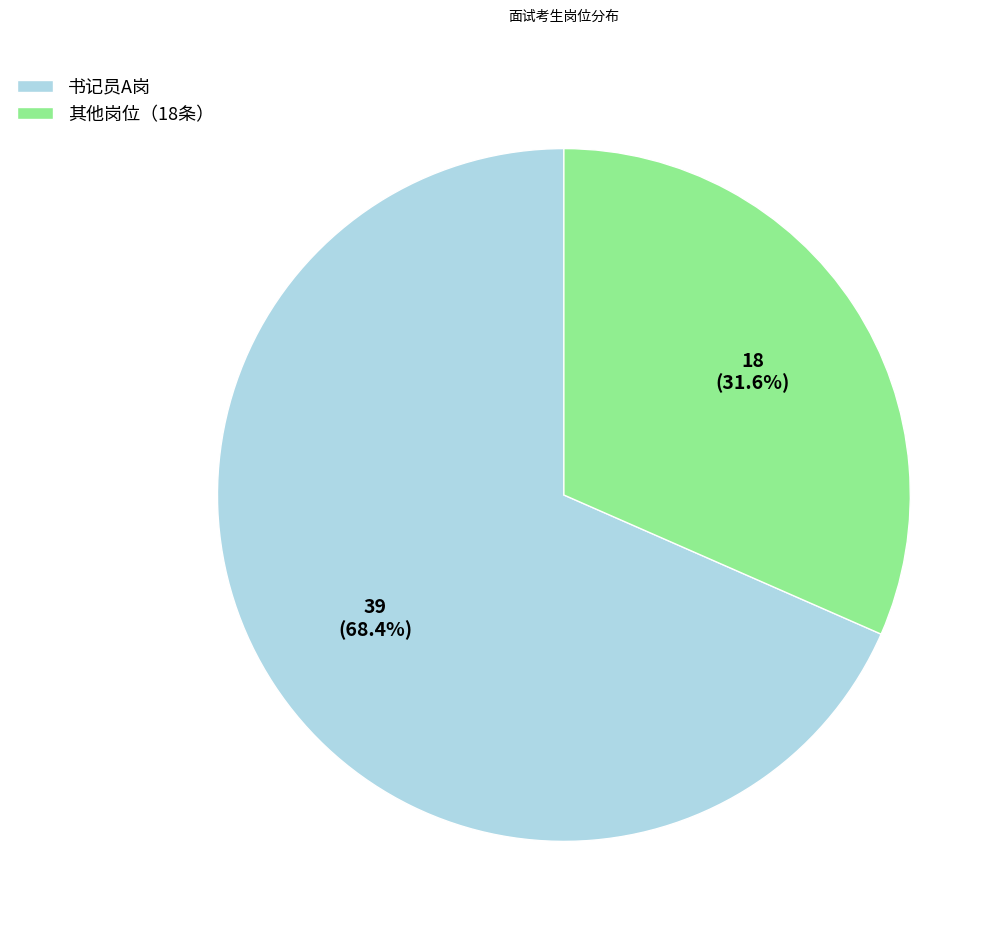

Is the sum of 其他岗位（18条） and 书记员A岗 greater than half?

Yes